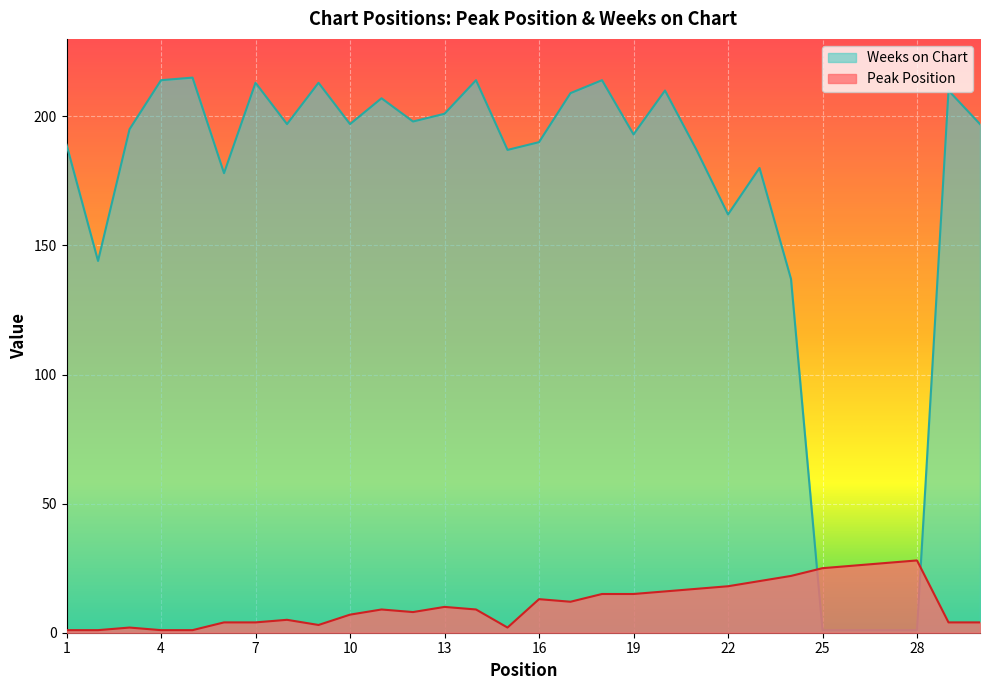

Rank the series at 10 from highest to lowest value.

Weeks on Chart, Peak Position